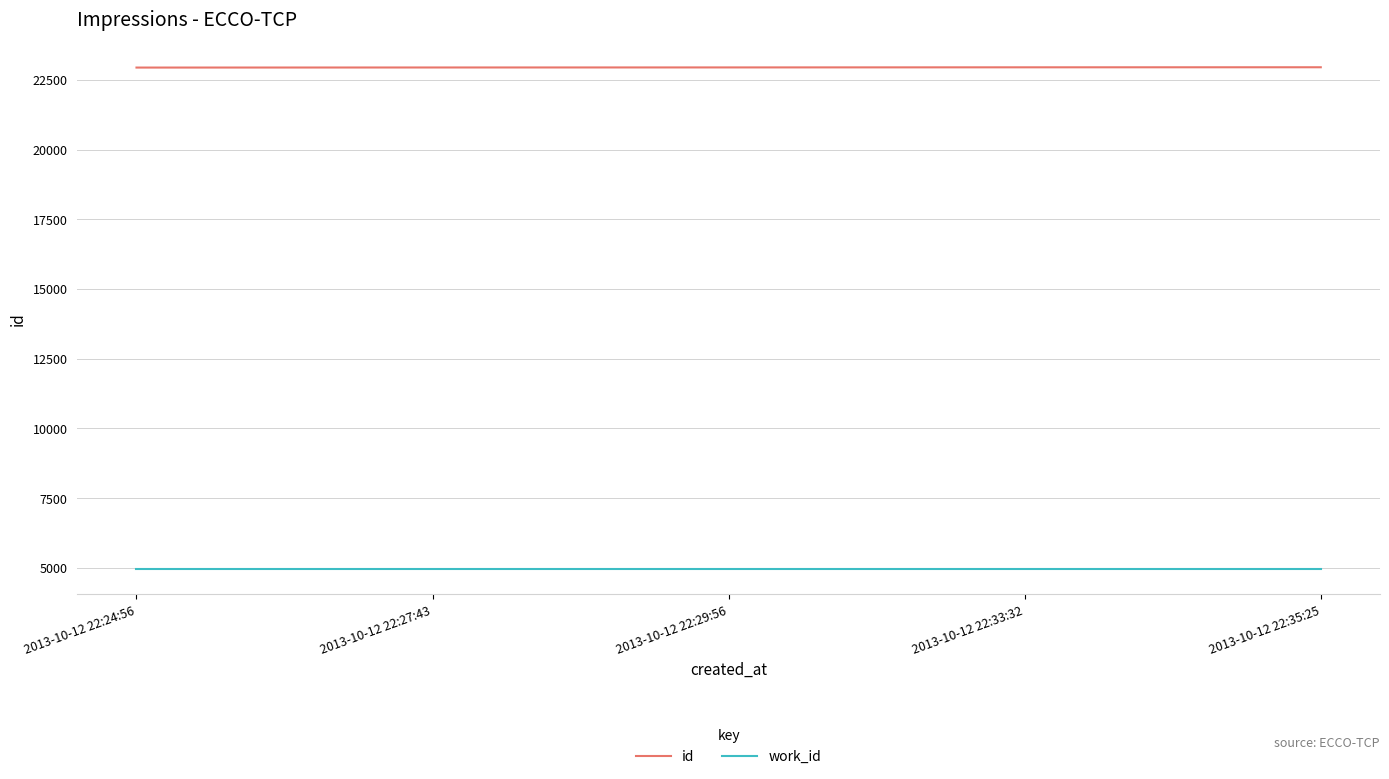

Which series has the largest total across all categories?

id